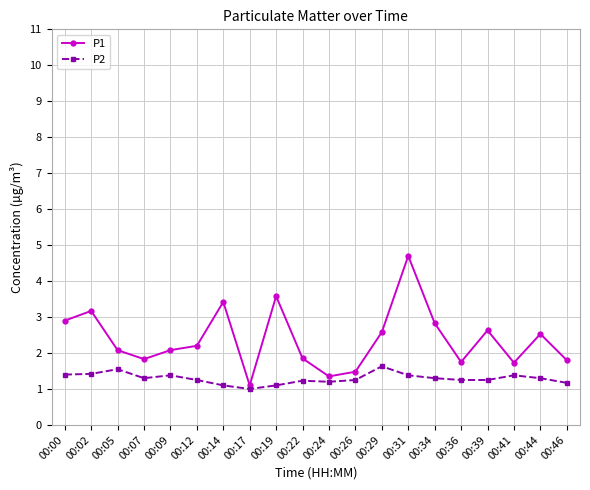

What is the average value of the P1 series?

2.4